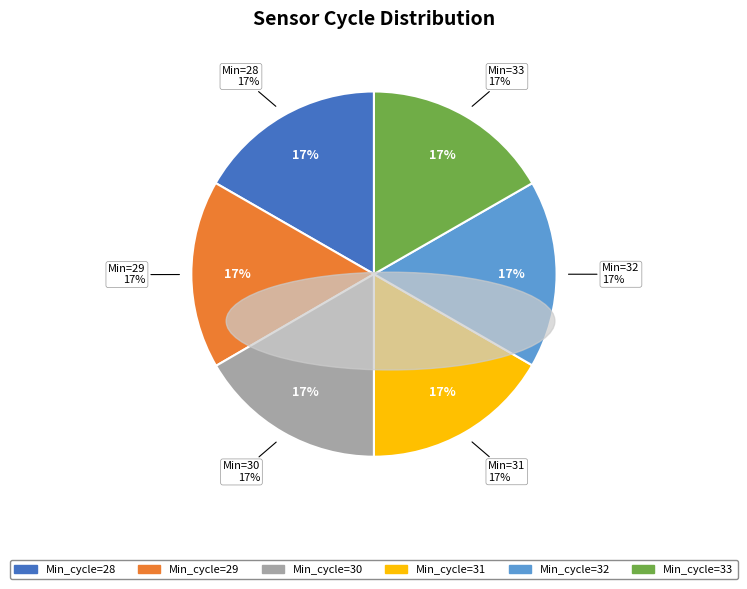

The 28 slice represents 17% of the pie. True or false?

True